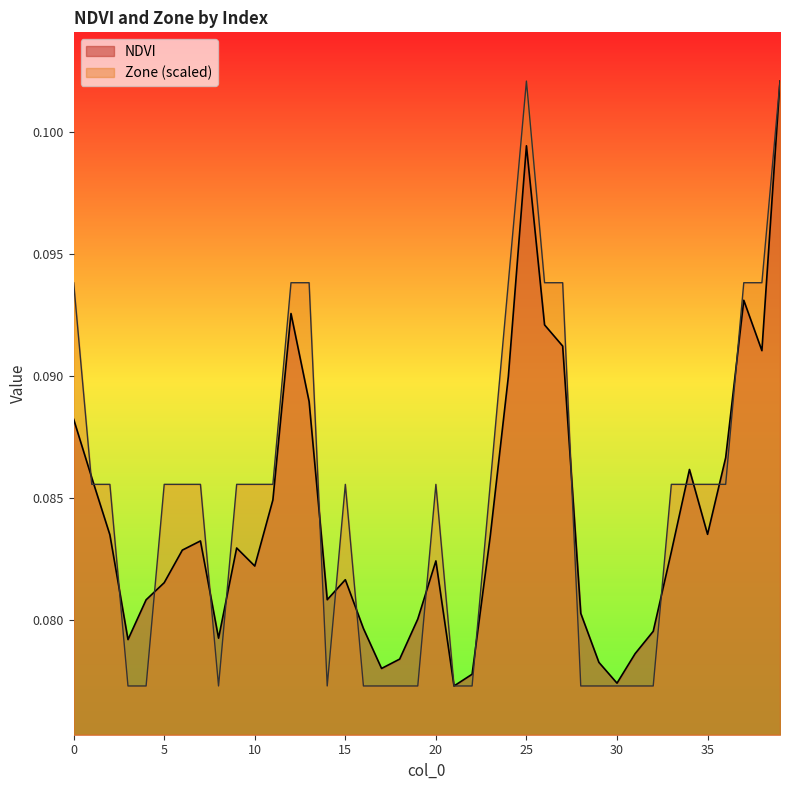

Reading left to right, list all the values displayed in this chart.

NDVI: 0=0.1	1=0.1	2=0.1	3=0.1	4=0.1	5=0.1	6=0.1	7=0.1	8=0.1	9=0.1	10=0.1	11=0.1	12=0.1	13=0.1	14=0.1	15=0.1	16=0.1	17=0.1	18=0.1	19=0.1	20=0.1	21=0.1	22=0.1	23=0.1	24=0.1	25=0.1	26=0.1	27=0.1	28=0.1	29=0.1	30=0.1	31=0.1	32=0.1	33=0.1	34=0.1	35=0.1	36=0.1	37=0.1	38=0.1	39=0.1
Zone: 0=0.1	1=0.1	2=0.1	3=0.1	4=0.1	5=0.1	6=0.1	7=0.1	8=0.1	9=0.1	10=0.1	11=0.1	12=0.1	13=0.1	14=0.1	15=0.1	16=0.1	17=0.1	18=0.1	19=0.1	20=0.1	21=0.1	22=0.1	23=0.1	24=0.1	25=0.1	26=0.1	27=0.1	28=0.1	29=0.1	30=0.1	31=0.1	32=0.1	33=0.1	34=0.1	35=0.1	36=0.1	37=0.1	38=0.1	39=0.1